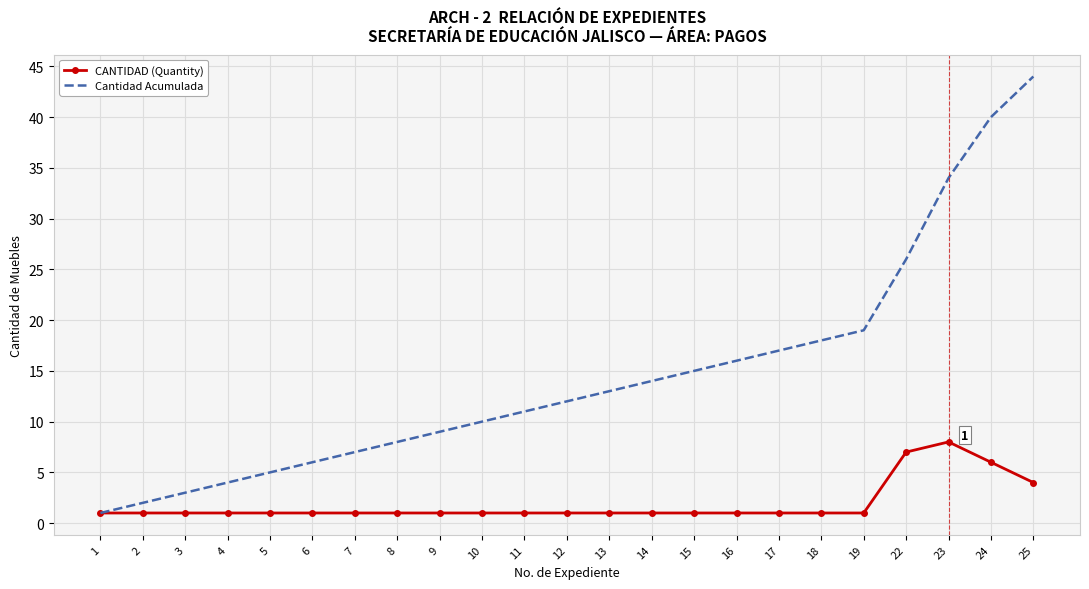

Reading left to right, extract all data points from this chart.

CANTIDAD (Quantity): 1=1	2=1	3=1	4=1	5=1	6=1	7=1	8=1	9=1	10=1	11=1	12=1	13=1	14=1	15=1	16=1	17=1	18=1	19=1	22=7	23=8	24=6	25=4
Cantidad Acumulada: 1=1	2=2	3=3	4=4	5=5	6=6	7=7	8=8	9=9	10=10	11=11	12=12	13=13	14=14	15=15	16=16	17=17	18=18	19=19	22=26	23=34	24=40	25=44